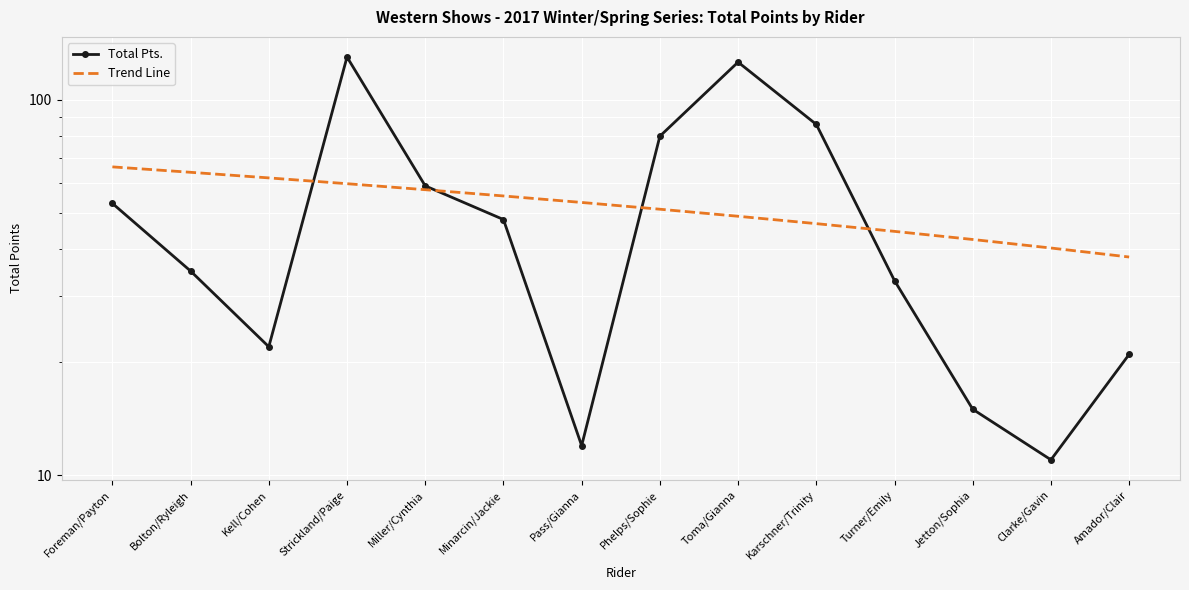

Which category has the lowest value across all series?

Clarke/Gavin